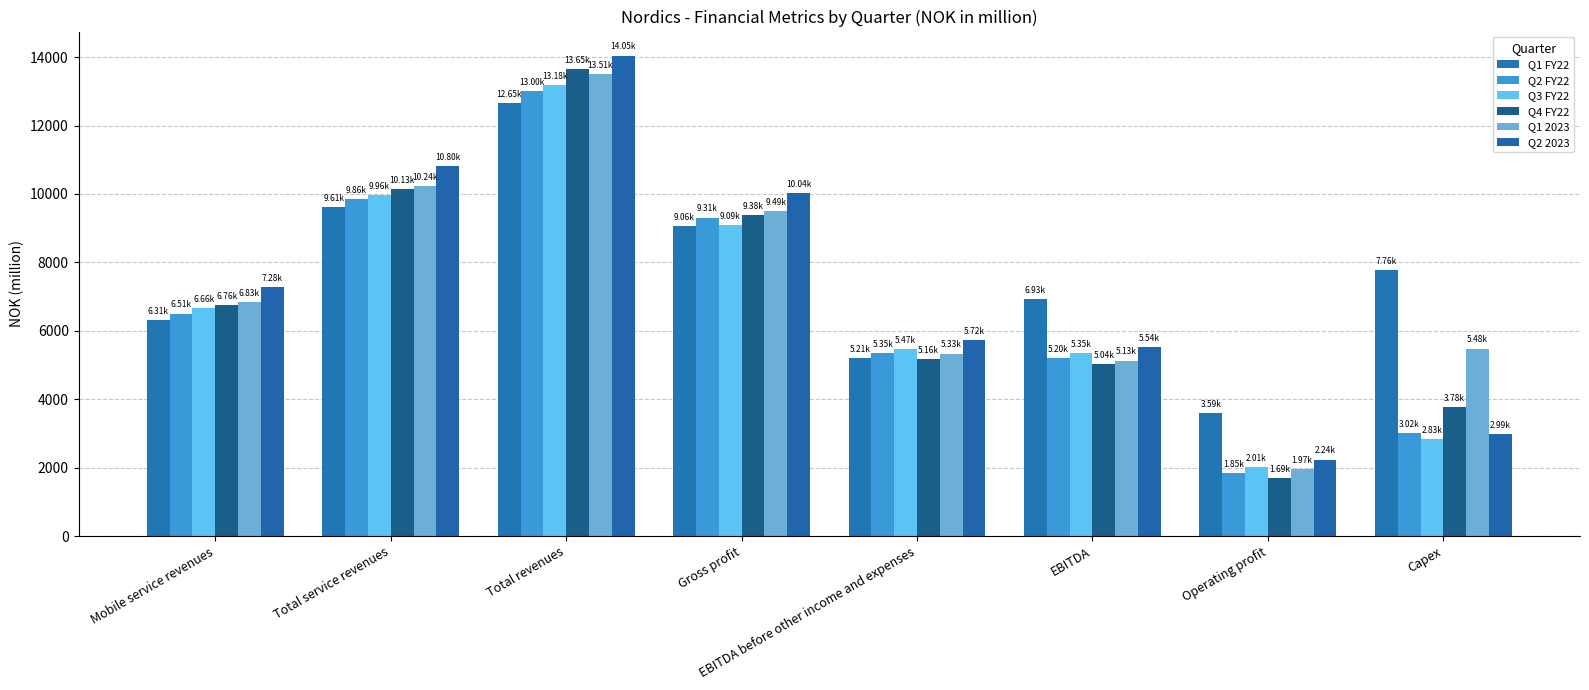

What is the difference between the Q2 2023 values at EBITDA and Total service revenues?

5267.4